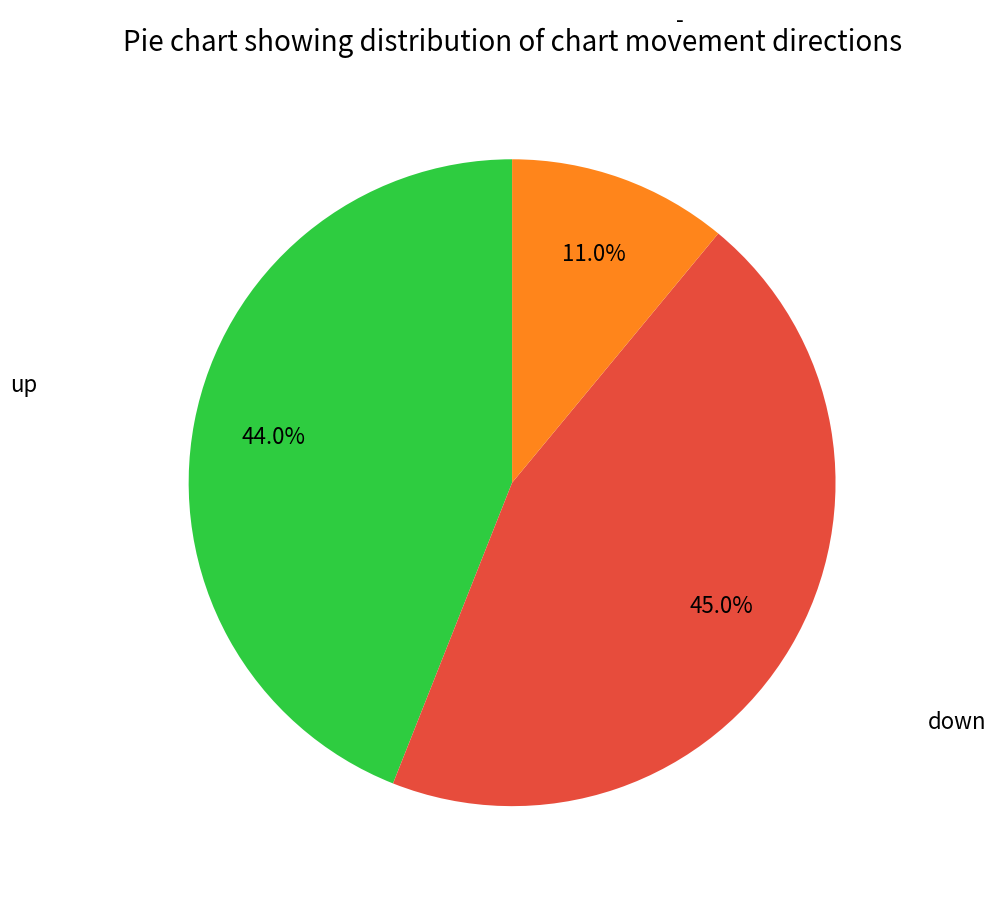

To the nearest percent, what is the average slice percentage?

33%